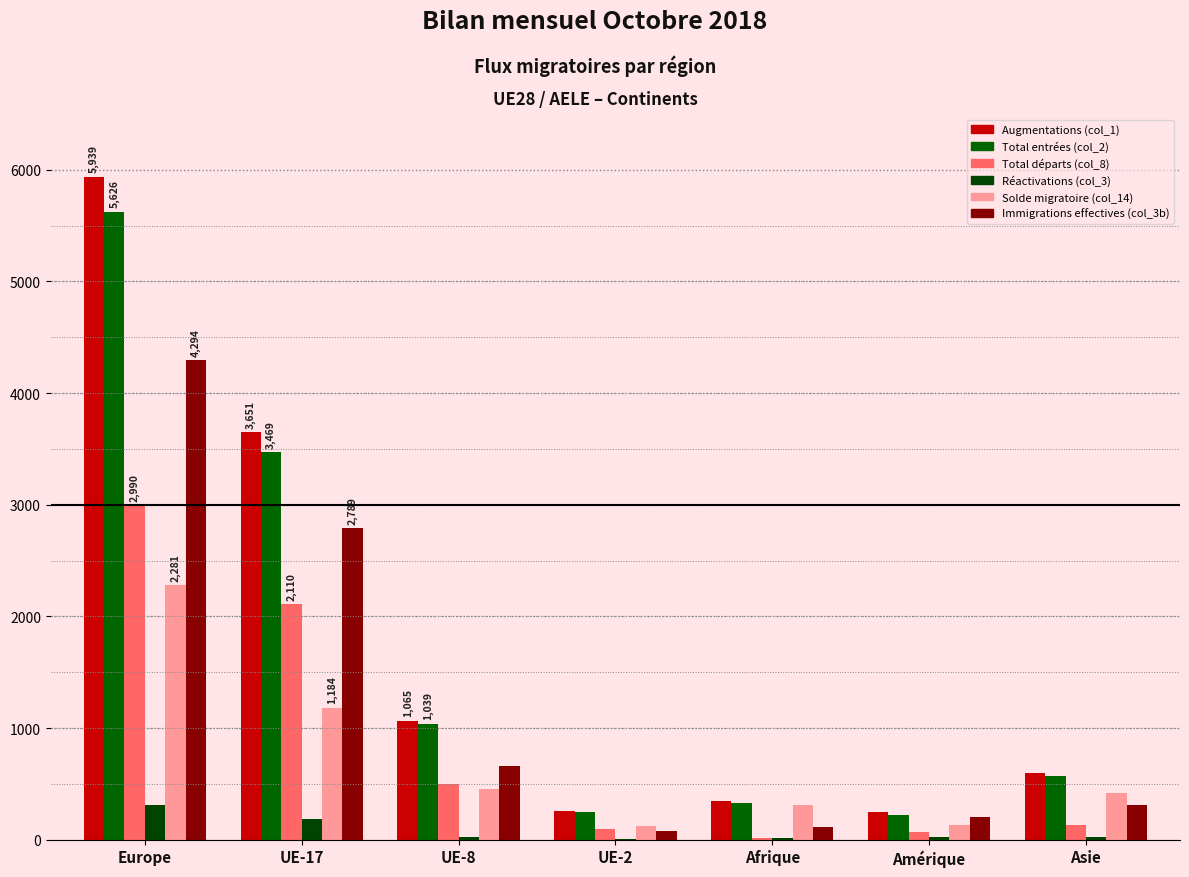

Which series changed the most between Europe and Asie?

Augmentations (col_1)